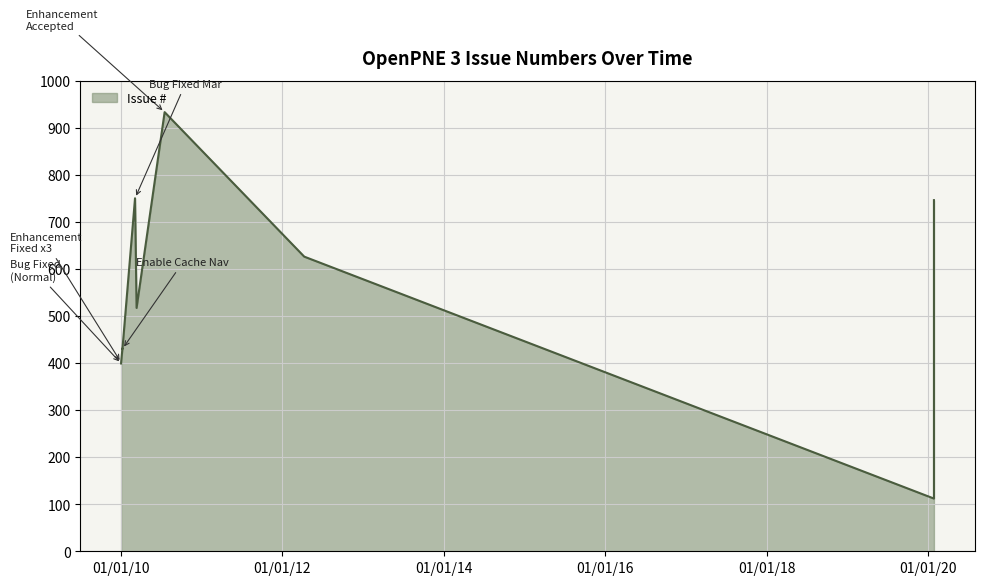

Approximately how many times larger is the value at 112 compared to 517?

0.2